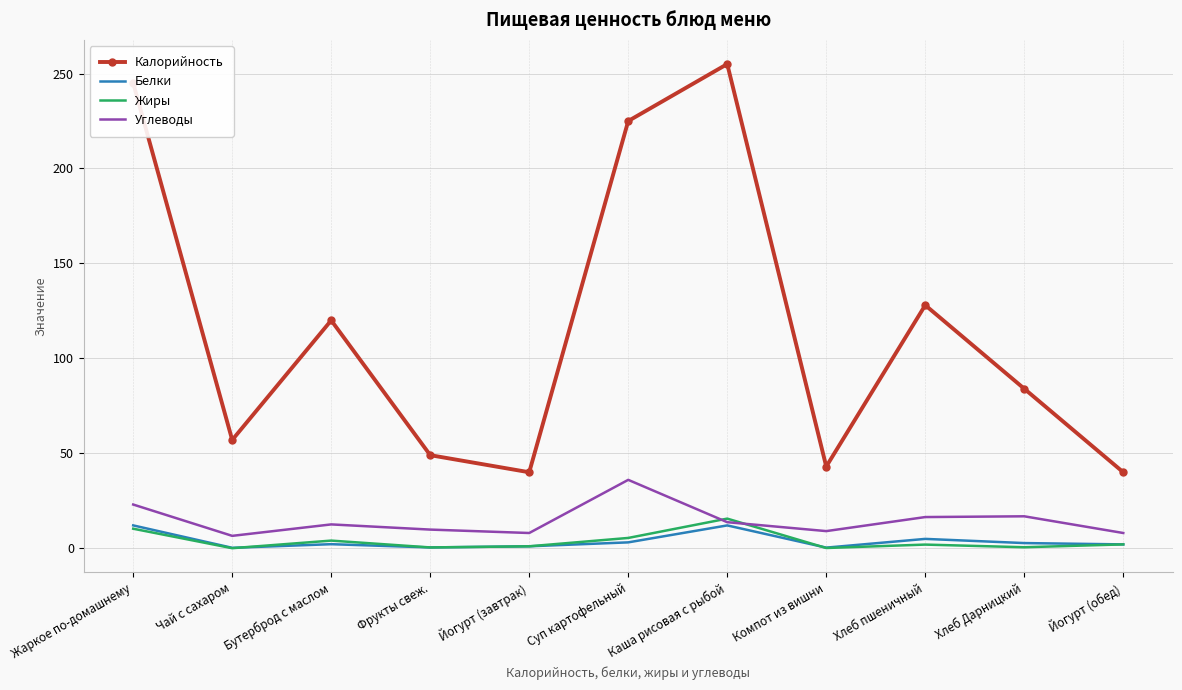

What is the total value across all series at Жаркое по-домашнему?

290.3